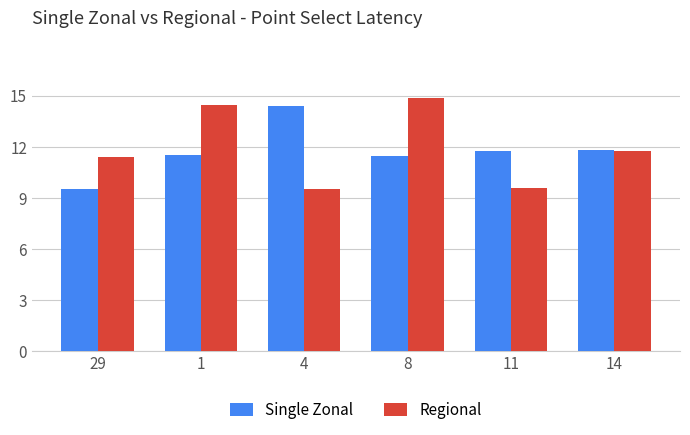

At which label does Regional first exceed 11?

29